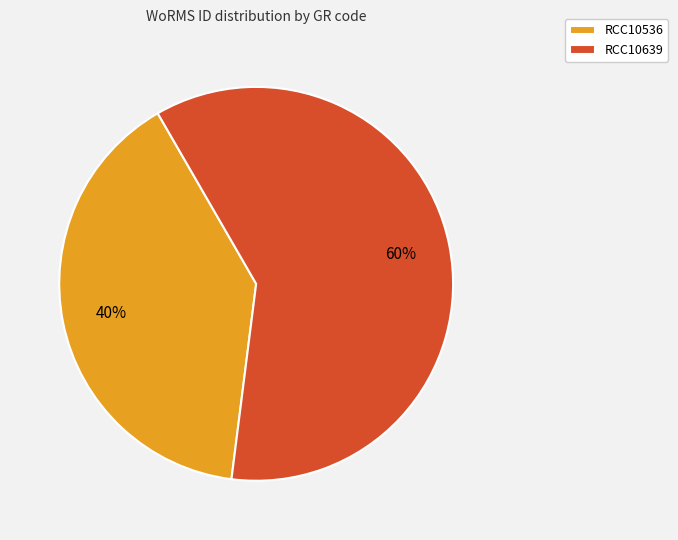

To the nearest percent, what is the average slice percentage?

50%